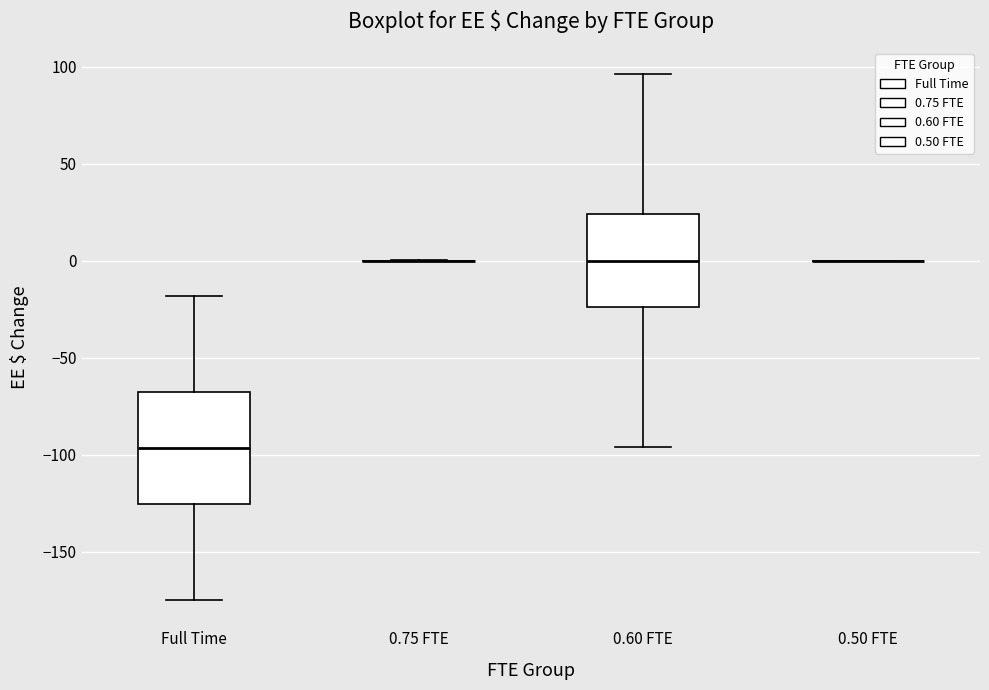

Reading left to right, read every box against the y-axis: the position of its median line, the range the box covers, and the ends of its whiskers. The values are not printed on the chart, so give them approximately, as read against the axis.

Full Time: median -95, box -125 to -70, whiskers -175 to -20
0.75 FTE: box collapsed to a line at 0, whiskers 0 to 0
0.60 FTE: median 0, box -25 to 25, whiskers -95 to 95
0.50 FTE: box collapsed to a line at 0, whiskers 0 to 0